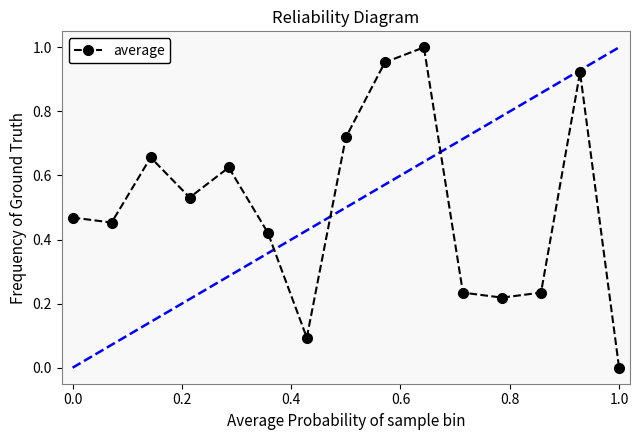

True or false: there are more than 2 points higher than both neighbors.

True